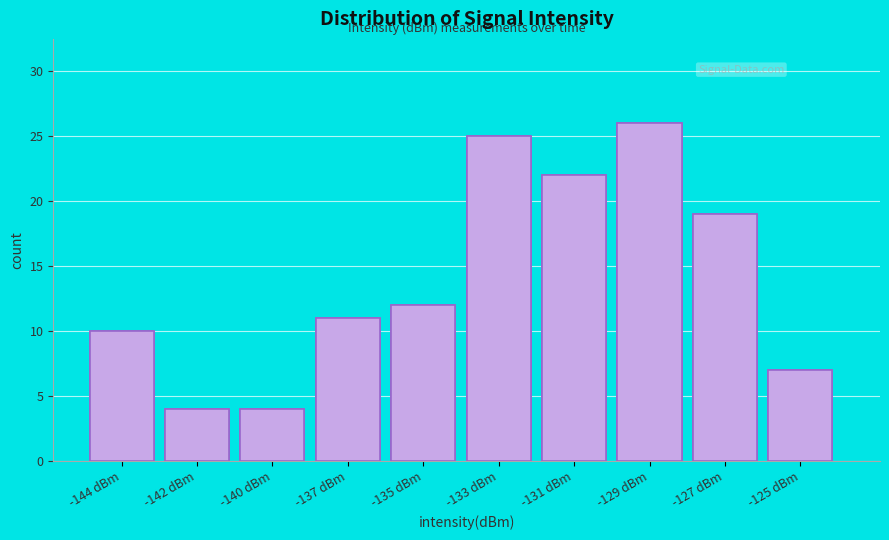

Reading left to right, transcribe all the data shown in this chart.

10	4	4	11	12	25	22	26	19	7